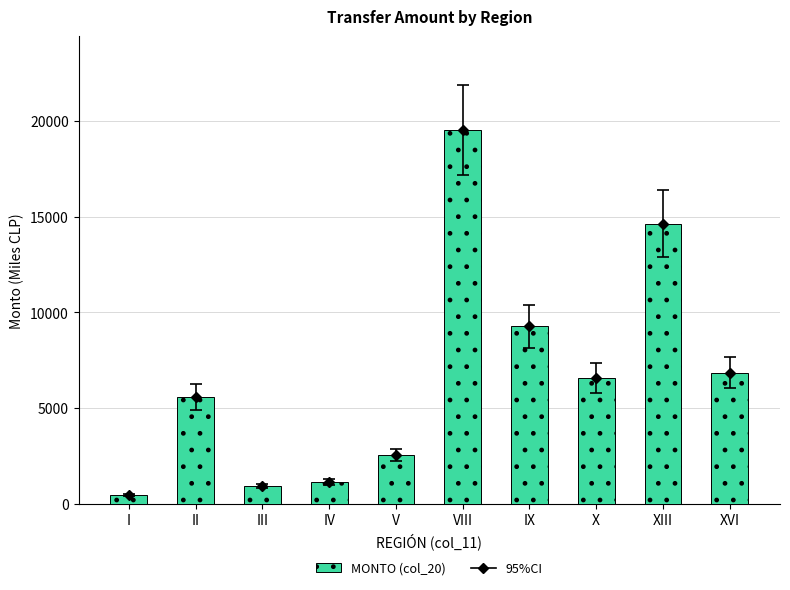

How many data points are less than 6590?

5